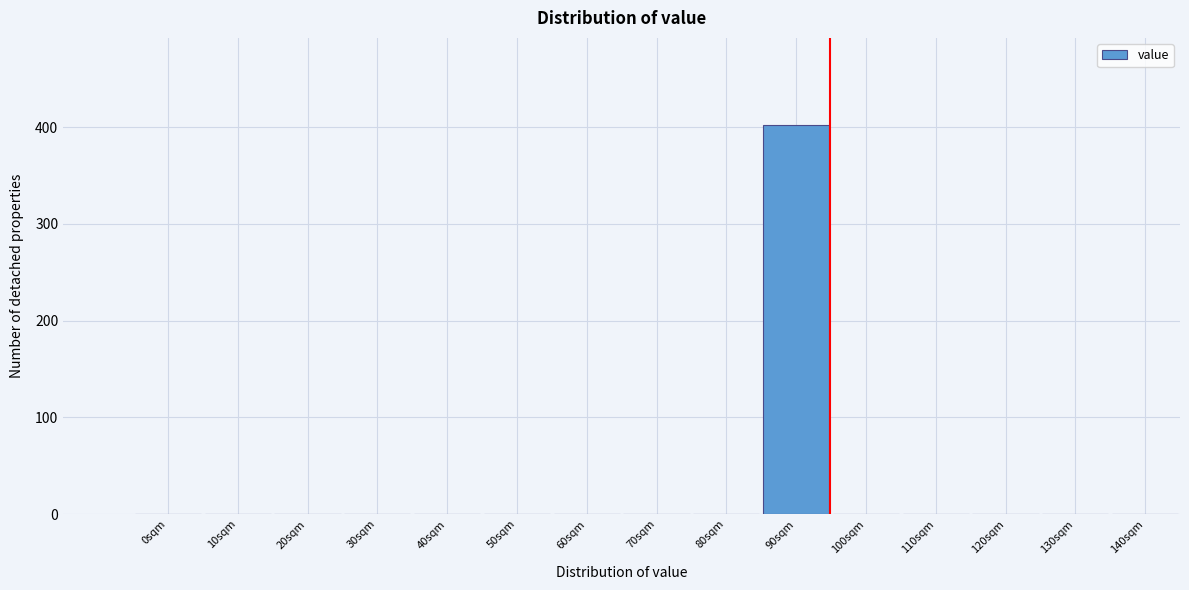

Reading left to right, what are all the values shown in this chart?

0sqm=0	10sqm=0	20sqm=0	30sqm=0	40sqm=0	50sqm=0	60sqm=0	70sqm=0	80sqm=0	90sqm=402	100sqm=0	110sqm=0	120sqm=0	130sqm=0	140sqm=0